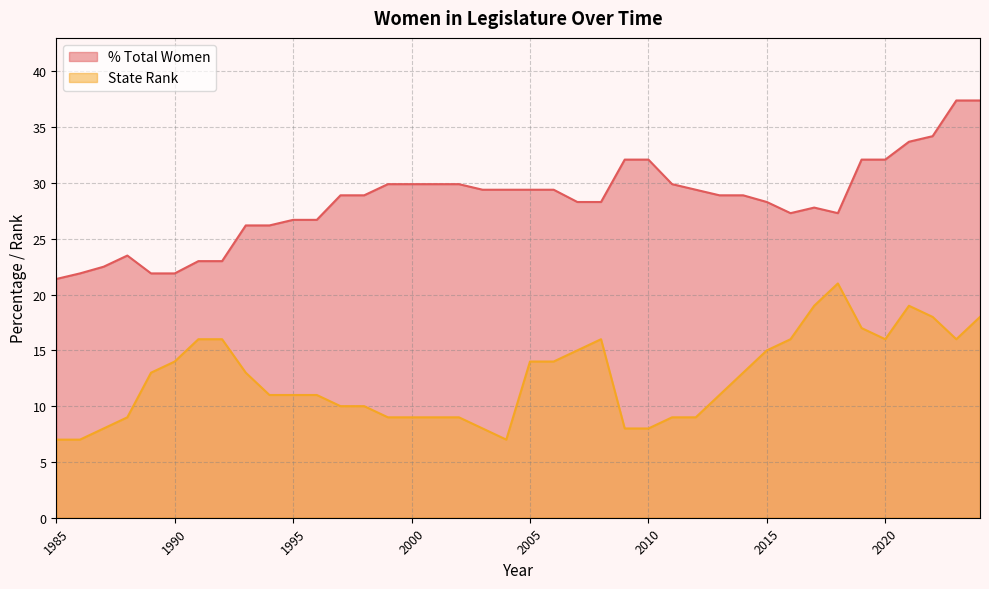

How many series are shown in this chart?

2